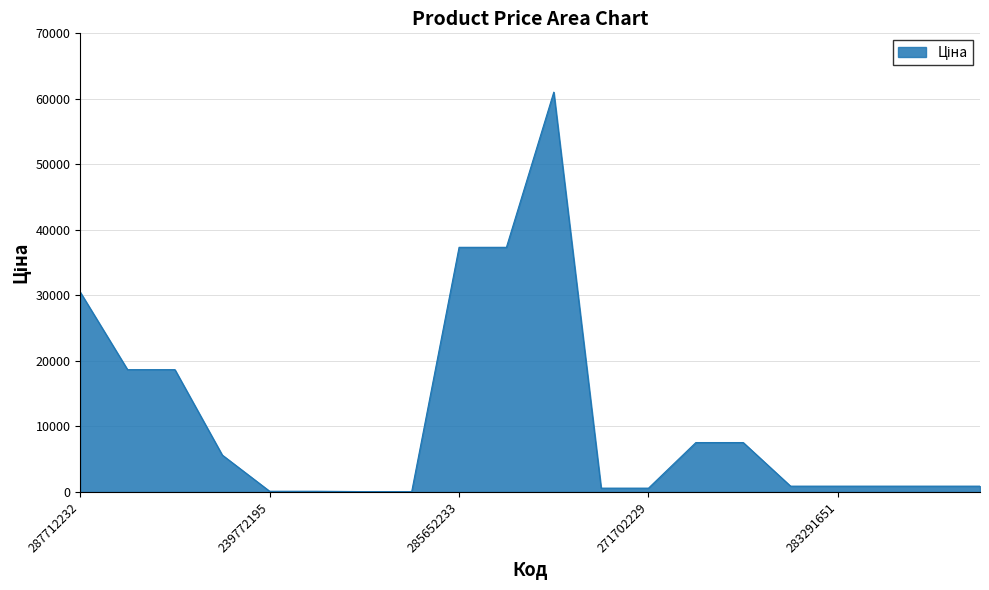

What is the difference between the maximum and minimum values?

60968.0